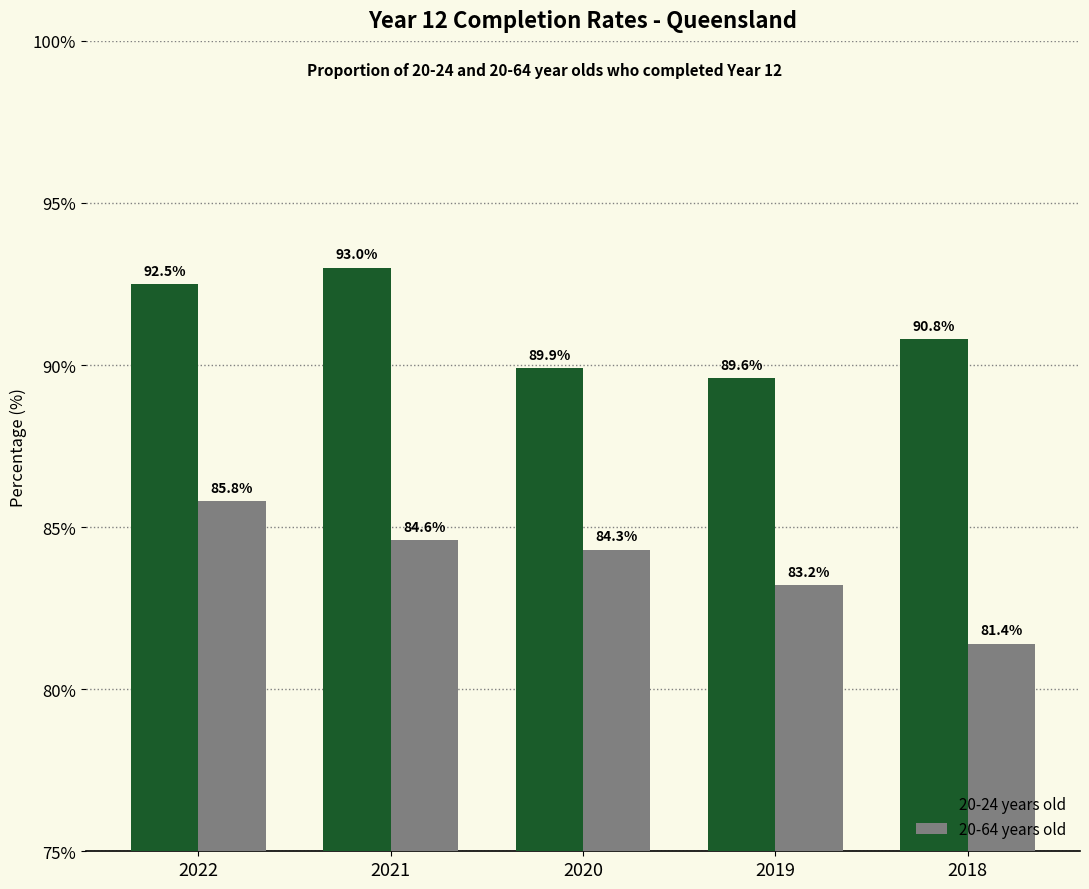

Reading right to left, transcribe all the data shown in this chart.

20-24 years old: 90.8	89.6	89.9	93.0	92.5
20-64 years old: 81.4	83.2	84.3	84.6	85.8